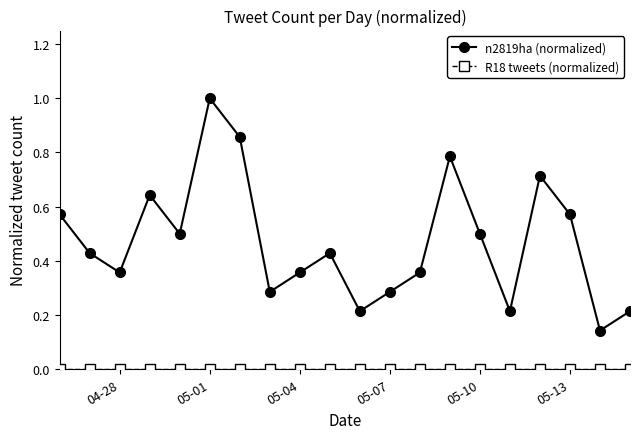

What is the greatest value displayed?

1.0